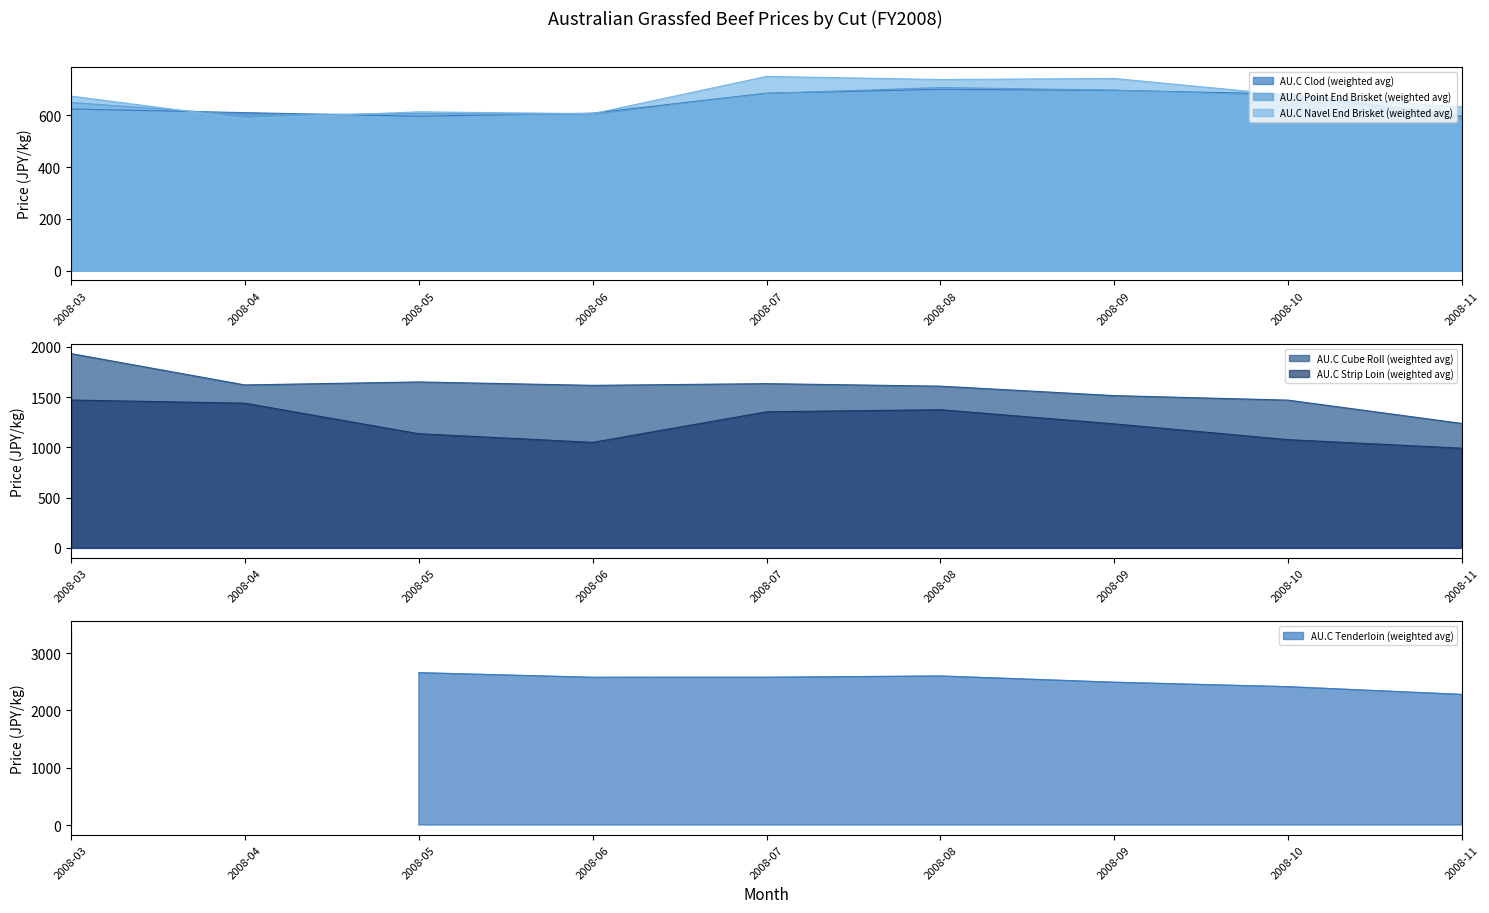

At which label is AU.C Point End Brisket (weighted avg) closest to 648?

2008-03